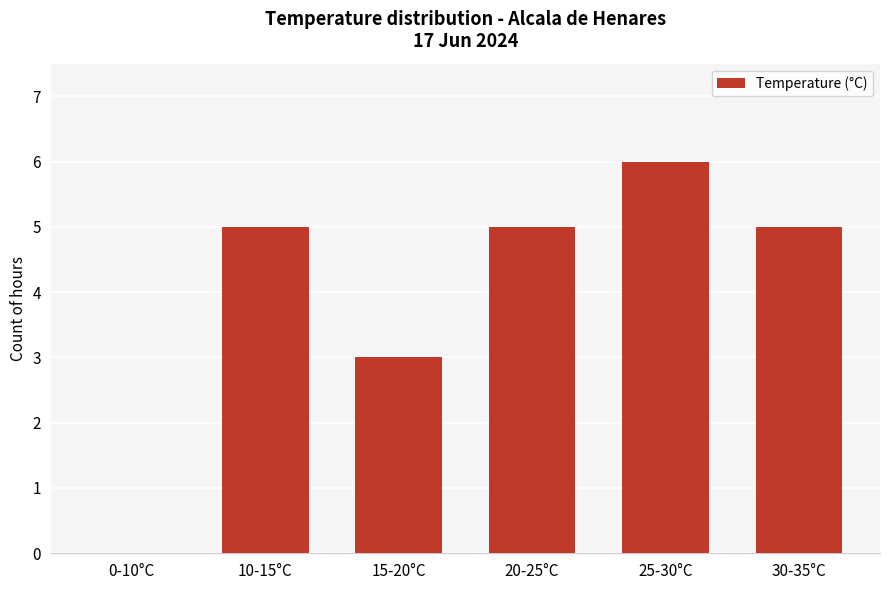

How many values are above zero?

5